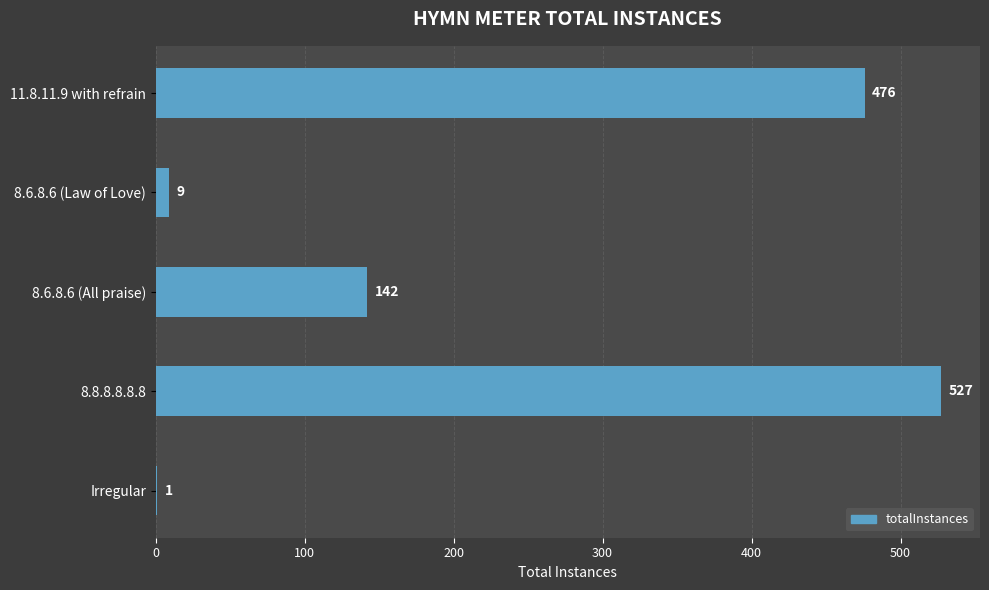

What is the change in value from 8.6.8.6 (All praise) to Irregular?

-141